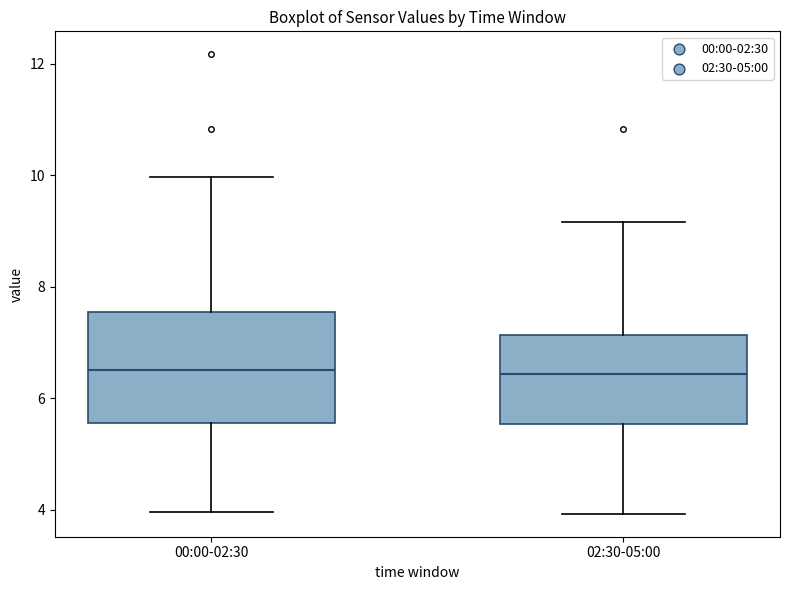

Where is the lower edge of the box for 02:30-05:00 on the y-axis? The values are not printed on the chart, so give them approximately, as read against the axis.

5.6